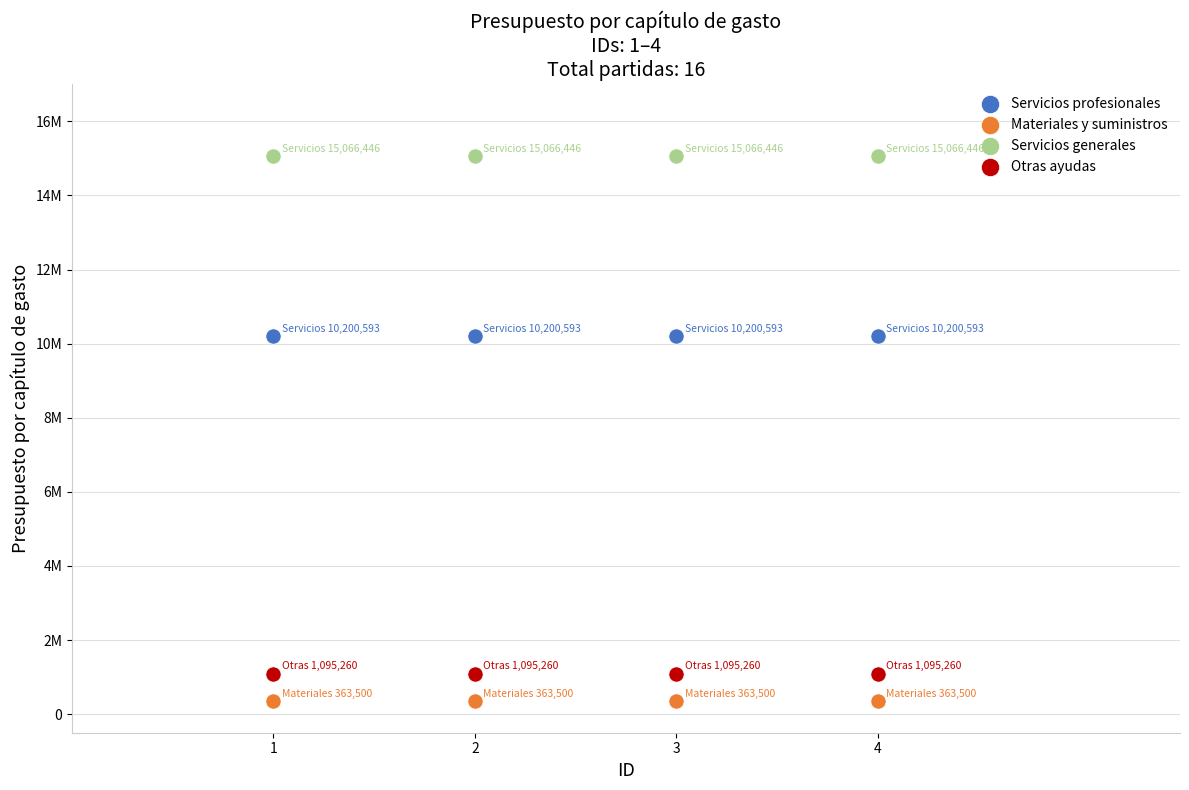

What are all the series names shown in the legend?

Servicios profesionales, Materiales y suministros, Servicios generales, Otras ayudas